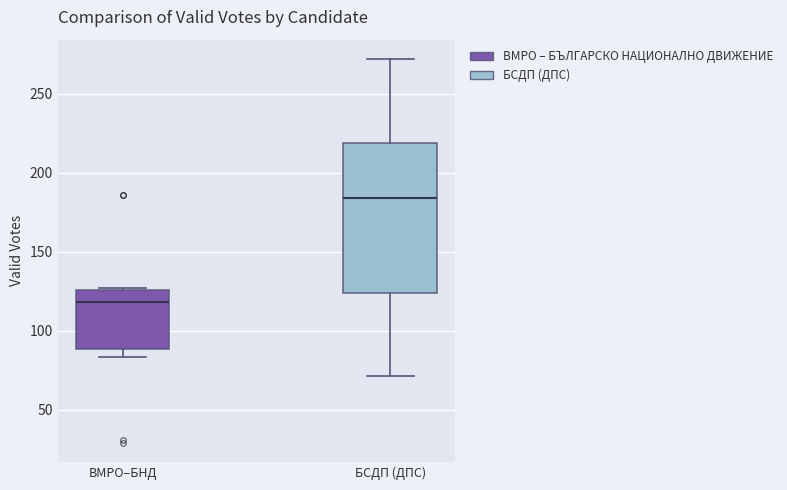

Where is the lower edge of the box for ВМРО–БНД on the y-axis? The values are not printed on the chart, so give them approximately, as read against the axis.

90